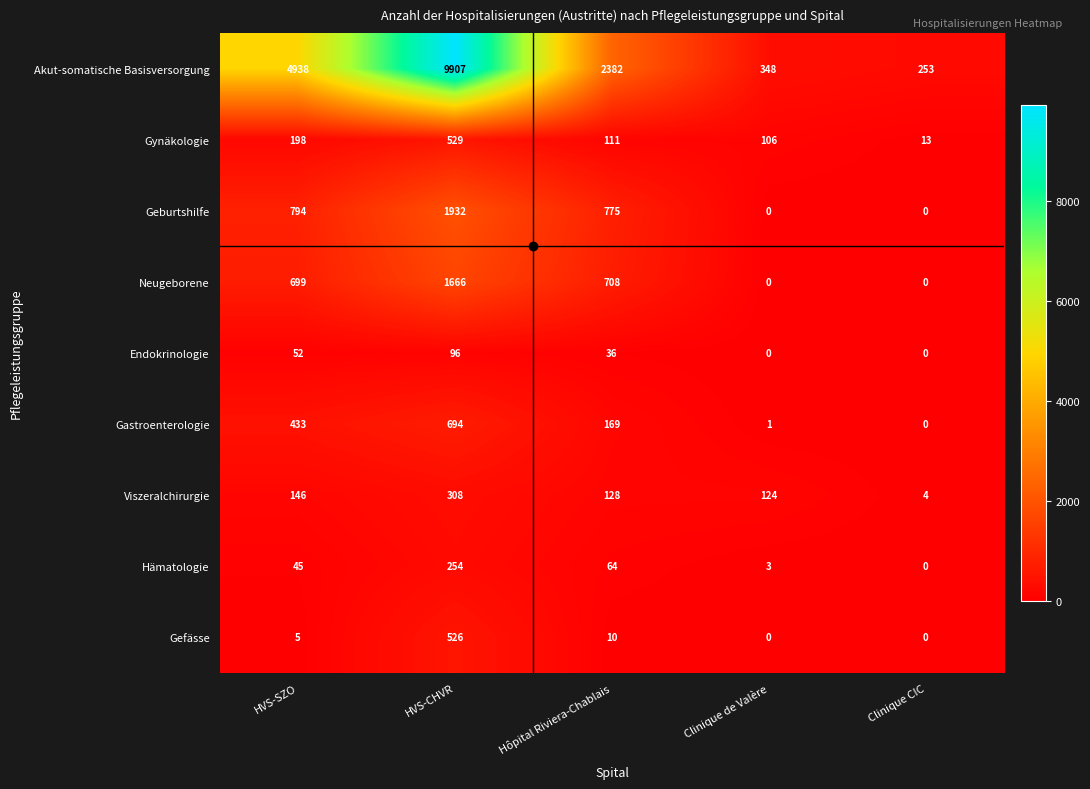

Which series has the largest total across all categories?

Akut-somatische Basisversorgung